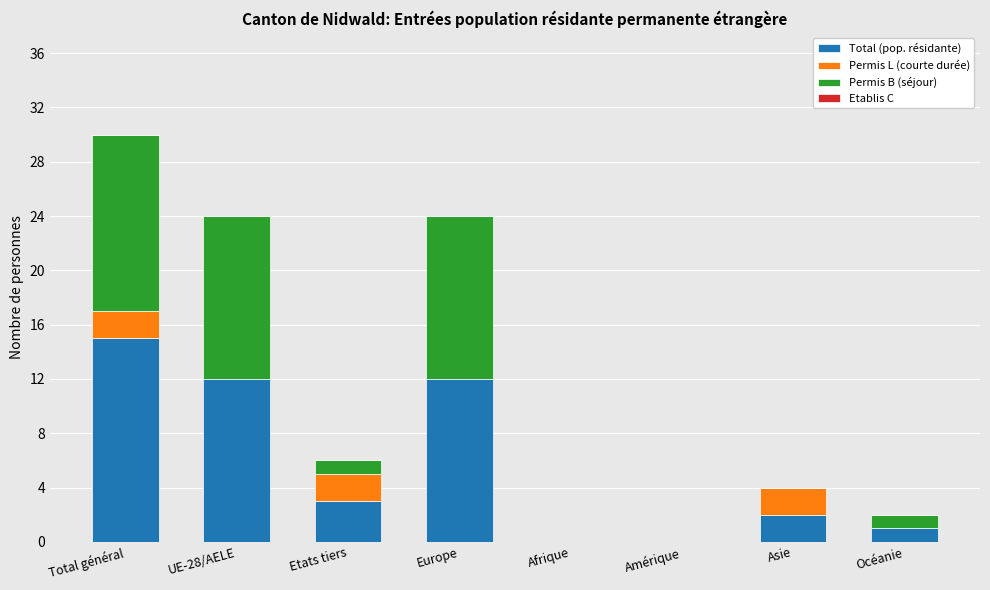

Where is Total (pop. résidante) nearest to the value 7?

Etats tiers